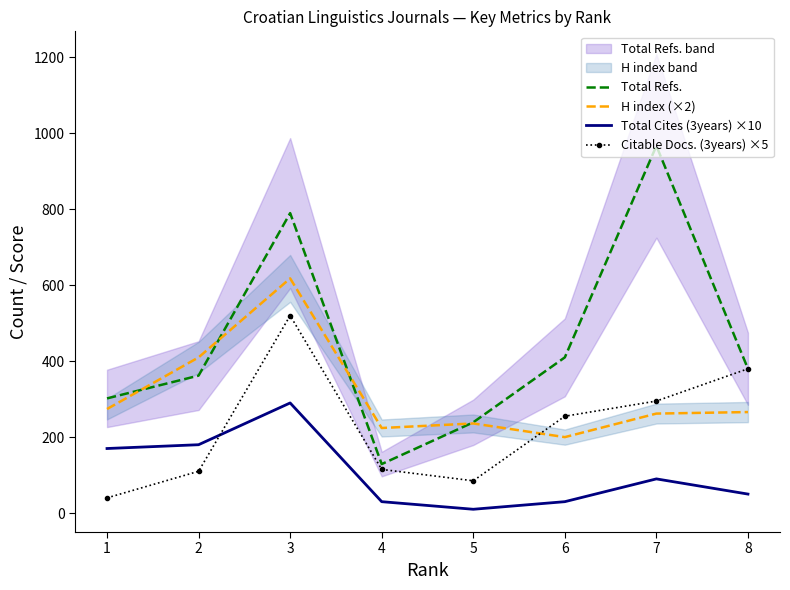

Which series has the widest spread of values?

Total Refs.